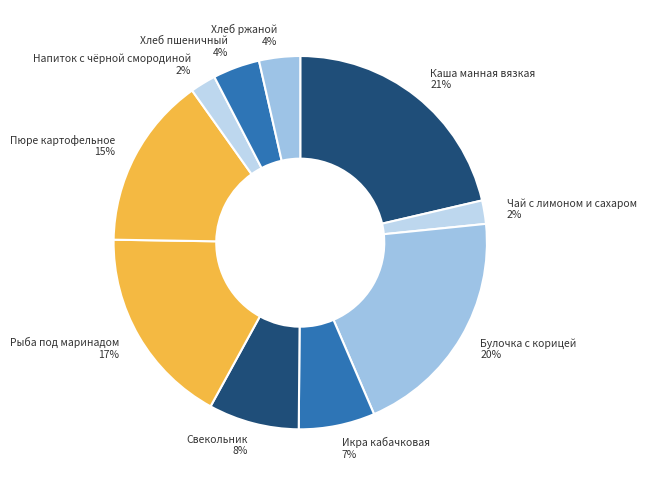

Which category has the biggest portion of the pie?

Каша манная вязкая